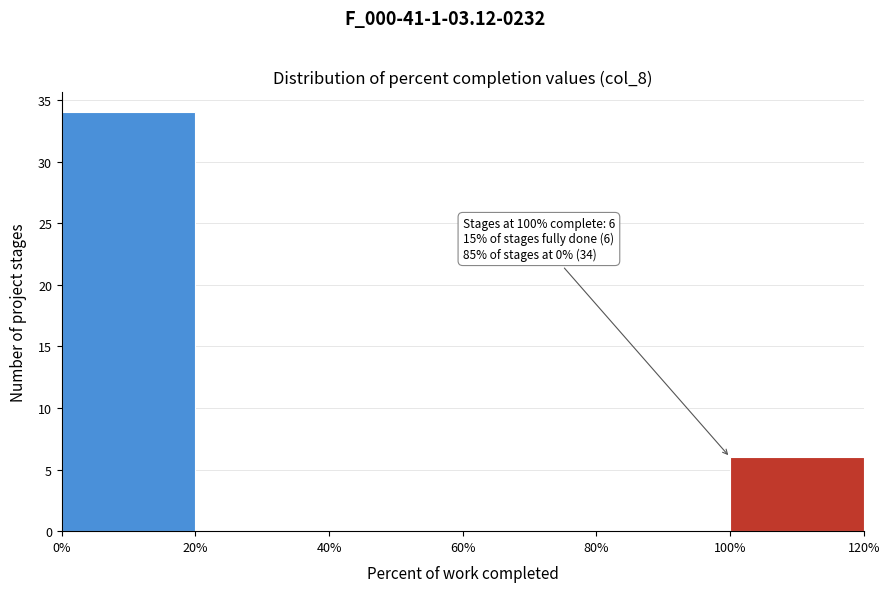

Which range on the x-axis has the tallest bar?

0% to 20%